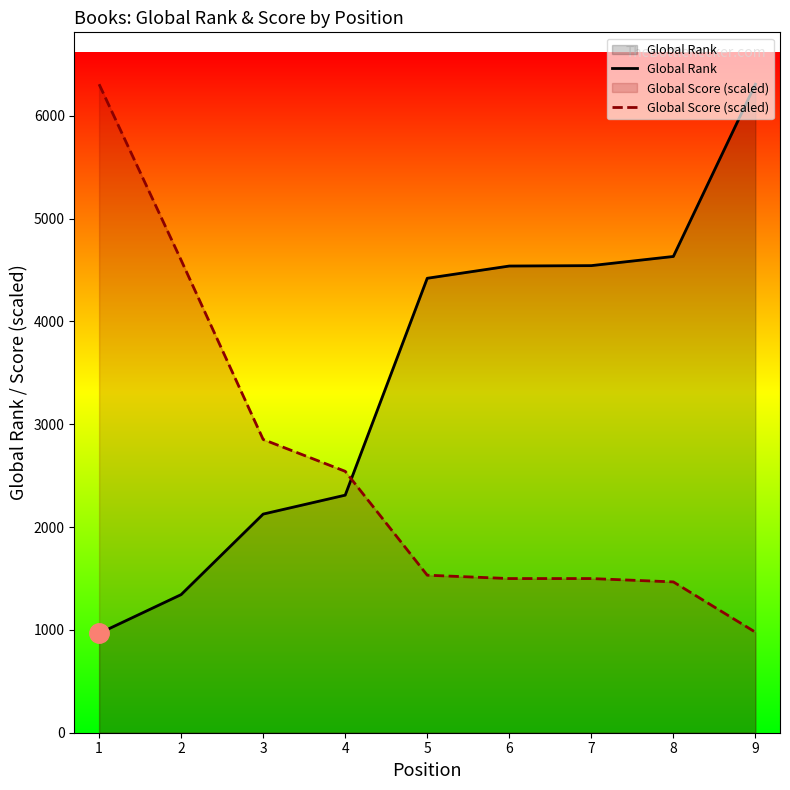

What is the average value of the Global Rank series?

3464.6